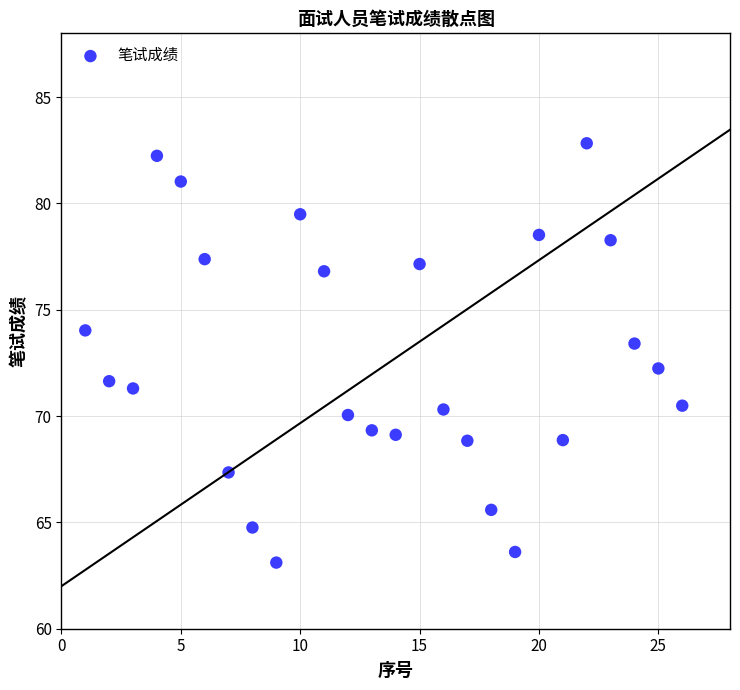

What is the range of X values (max minus min)?

25.0